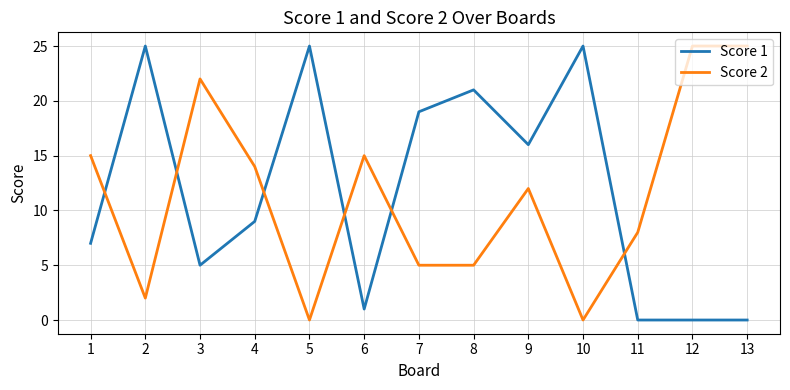

How many lines are shown in the chart?

2